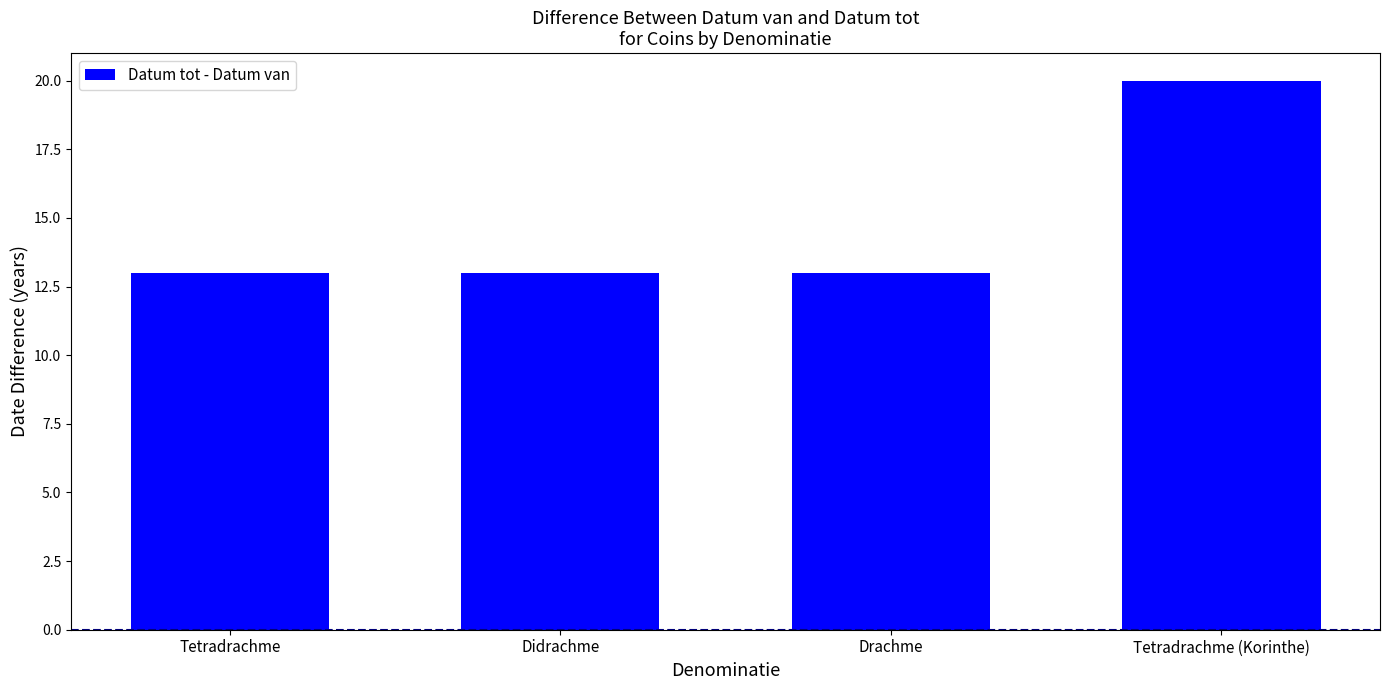

What value does the data have at Didrachme?

13